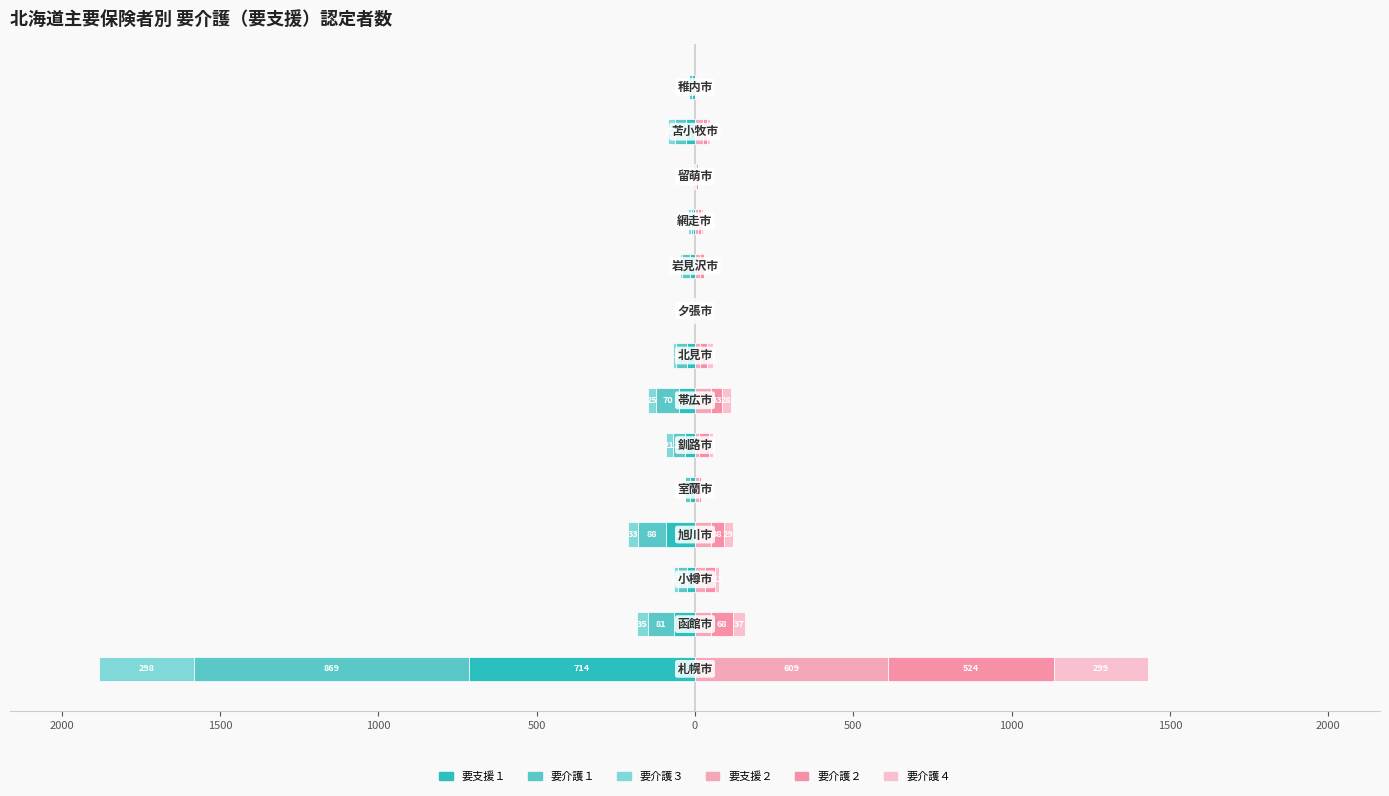

How many data points in 要介護１ are above -28?

6